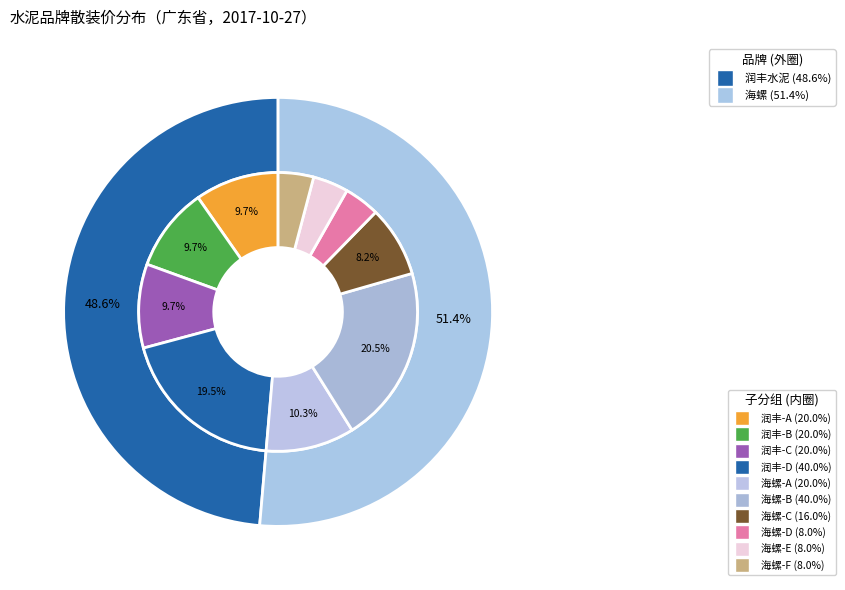

To the nearest percent, what is the combined percentage of 海螺 and 润丰水泥?

100%